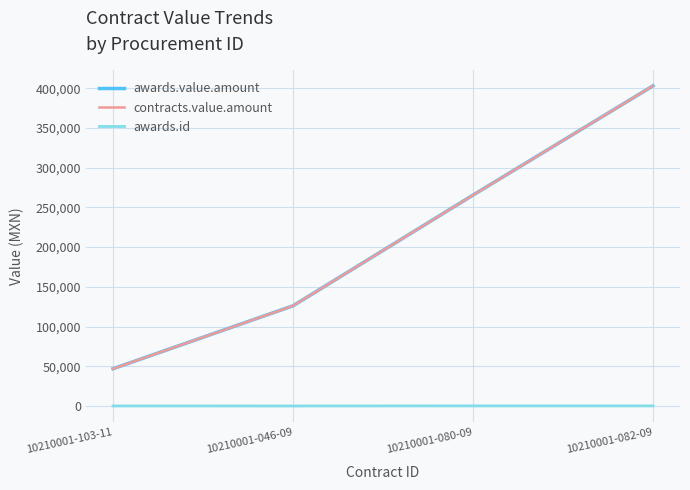

Between 10210001-080-09 and 10210001-082-09, which series saw the biggest shift?

awards.value.amount